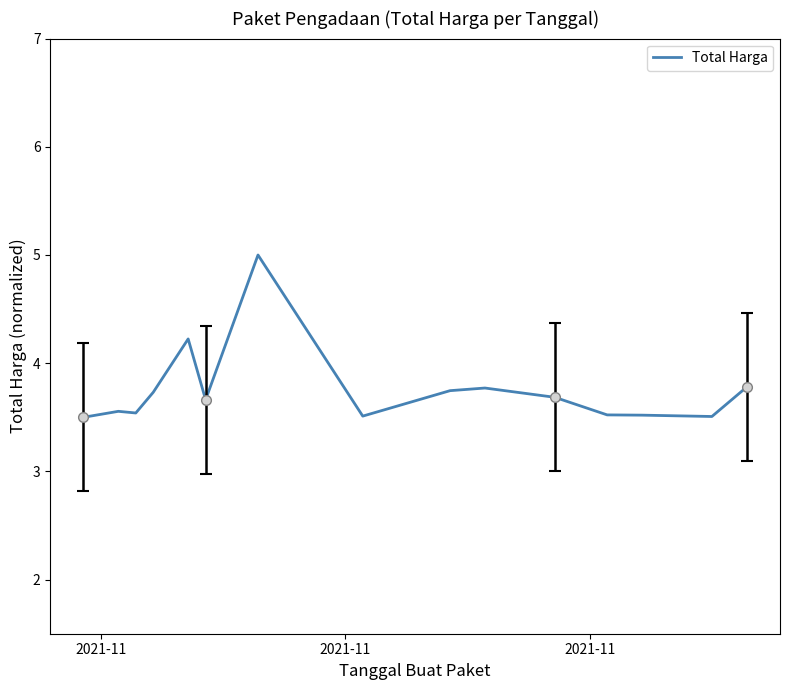

What is the minimum value shown in the chart?

3.5